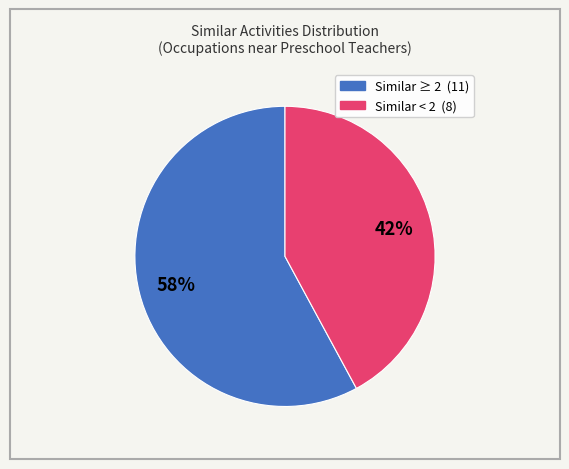

Is there any slice that represents more than half of the pie?

Yes